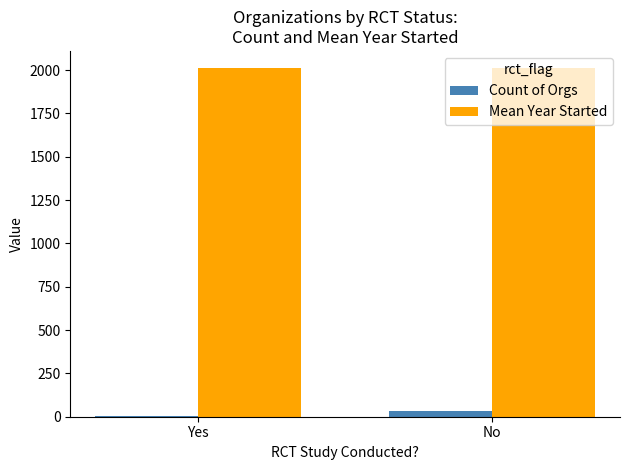

True or false: Count of Orgs has a value of 7.0 at Yes.

True